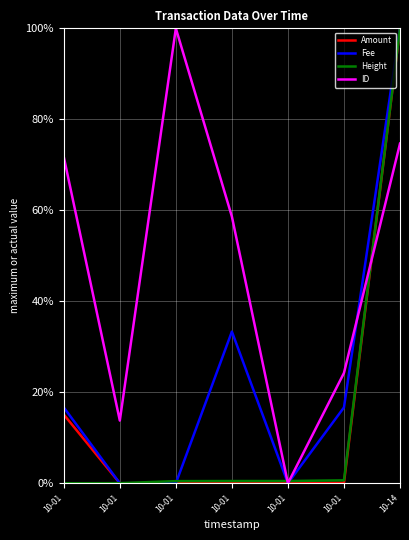

What is the average value of the Fee series?

23.8